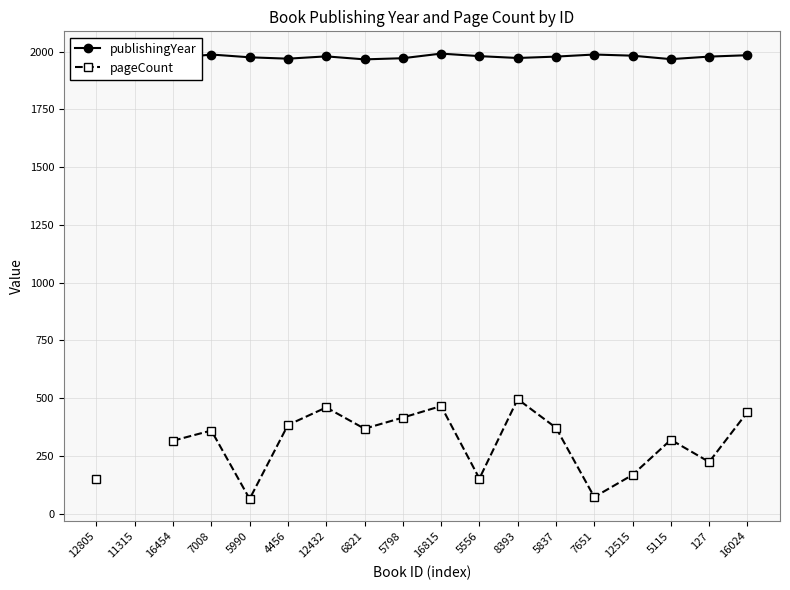

At which label does pageCount reach its minimum?

5990